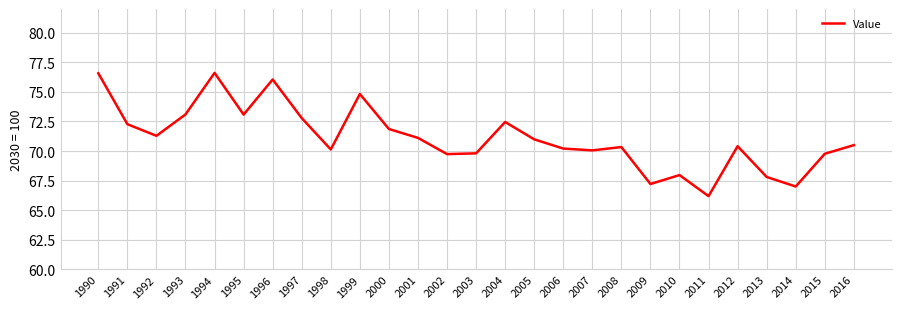

Is it true that the value at 2011 is 90.4?

False